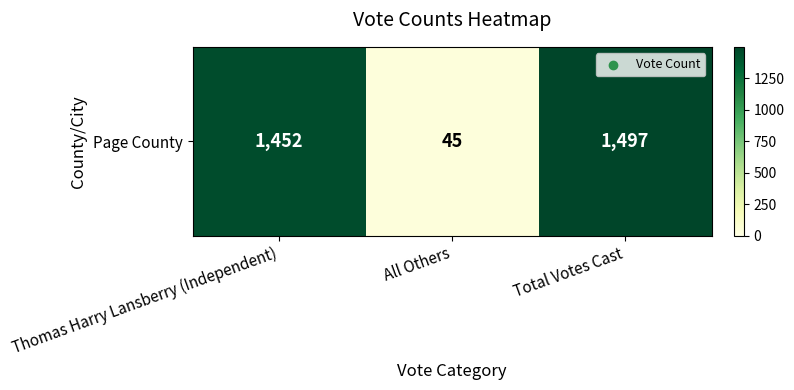

What is the sum of all values?

2994